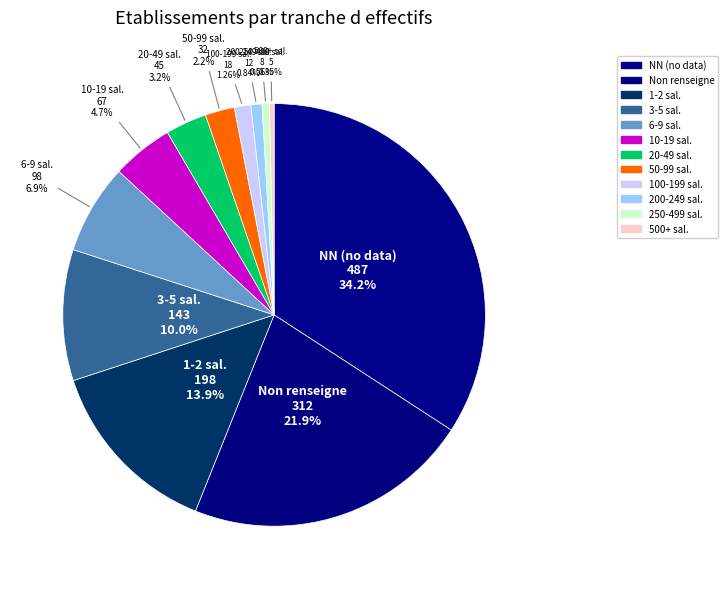

What is the ratio of the value at NN (no data) to the value at 3-5 sal.?

3.4